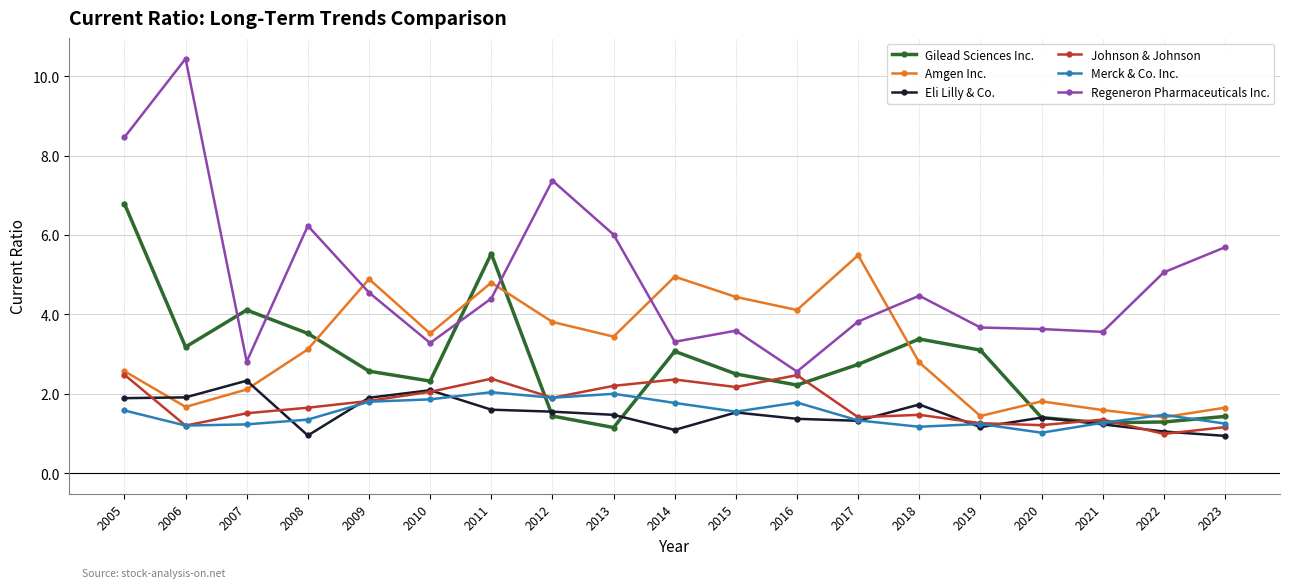

True or false: Eli Lilly & Co. and Regeneron Pharmaceuticals Inc. intersect in this chart.

False